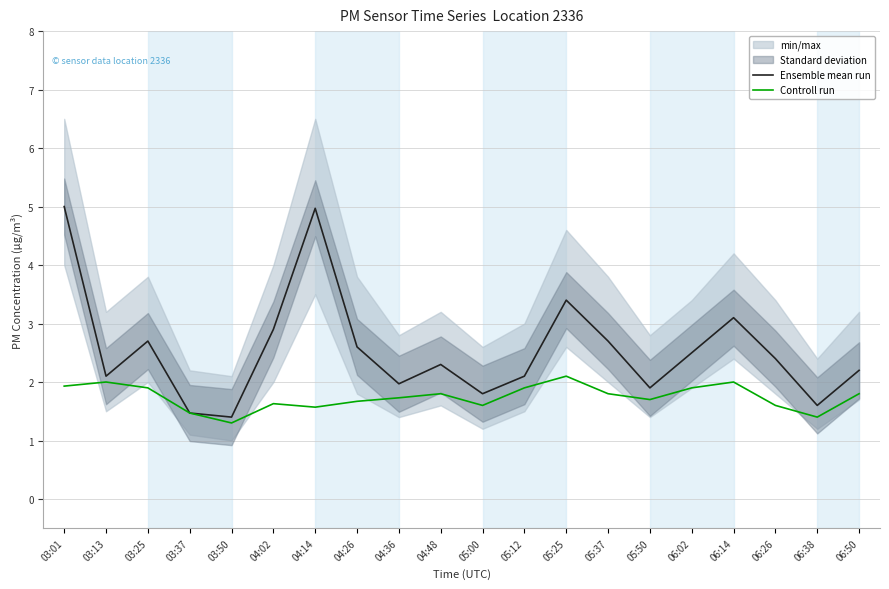

What is the highest value of the Ensemble mean run series?

5.0